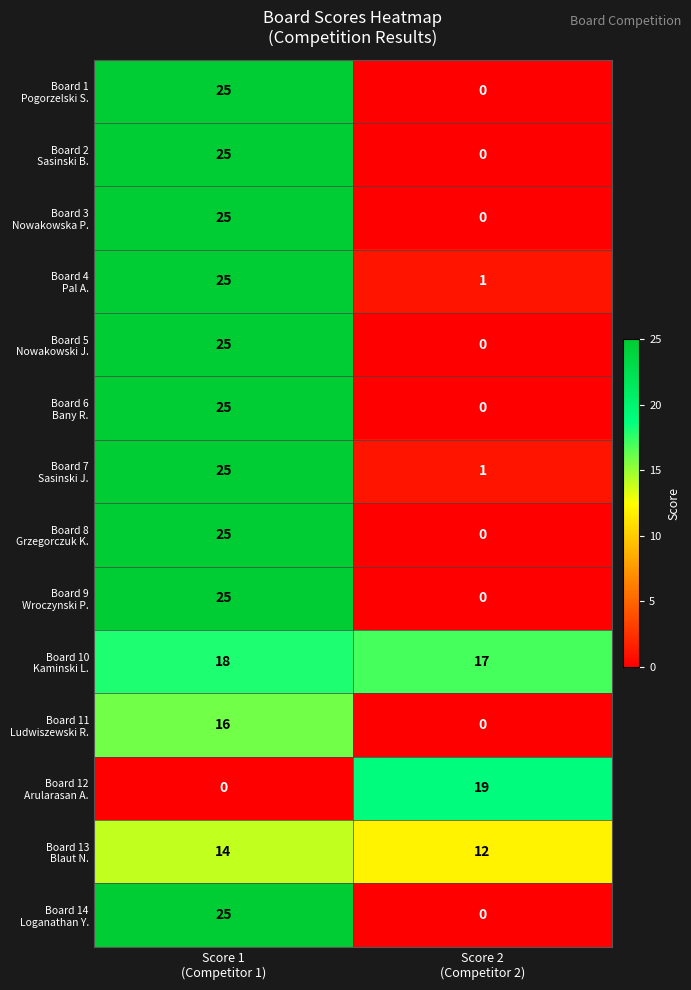

What is the maximum value shown in the chart?

25